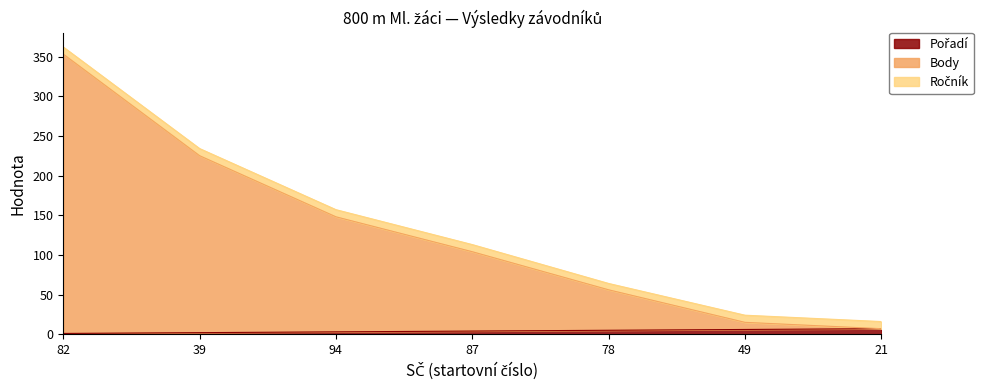

True or false: Body has a value of 104 at 87.

True